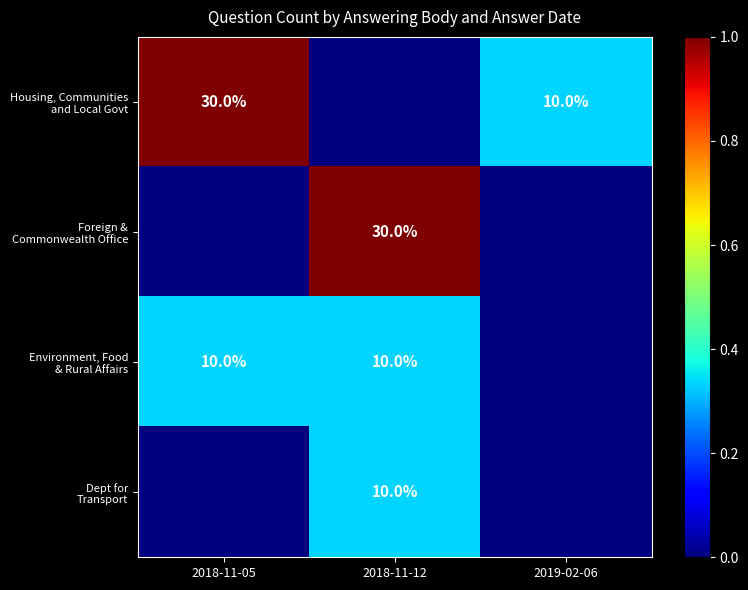

What is the sum of the Foreign & Commonwealth Office values at 2018-11-05 and 2018-11-12?

1.0